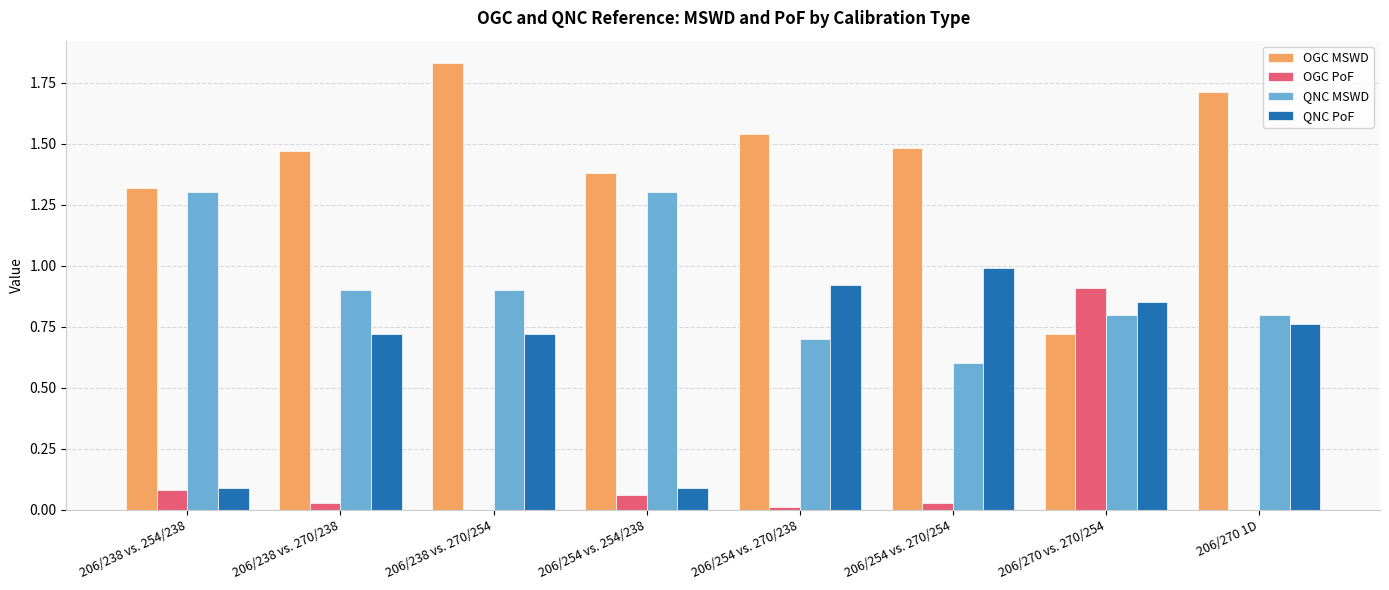

What is the sum of all OGC PoF values?

1.1